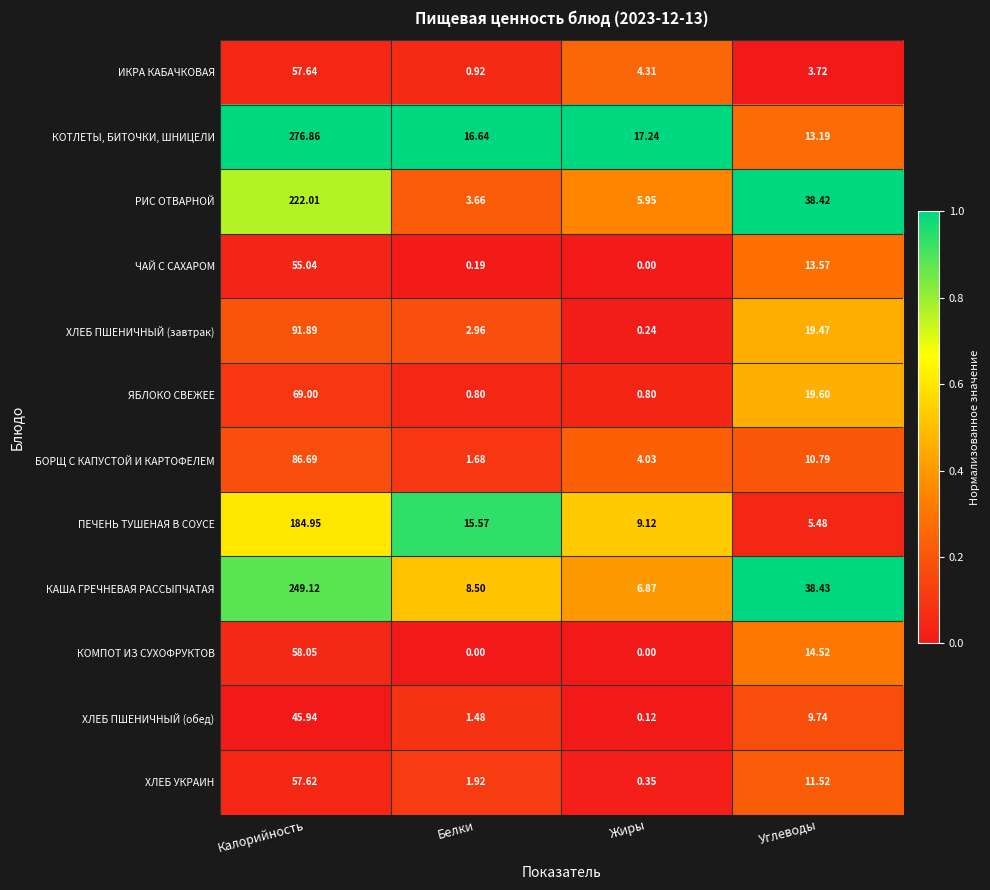

Which series has the largest total across all categories?

КОТЛЕТЫ, БИТОЧКИ, ШНИЦЕЛИ